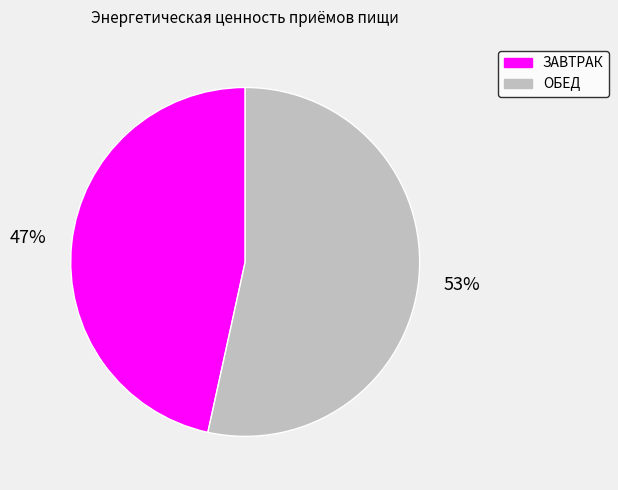

True or false: ОБЕД accounts for 62% of the total.

False